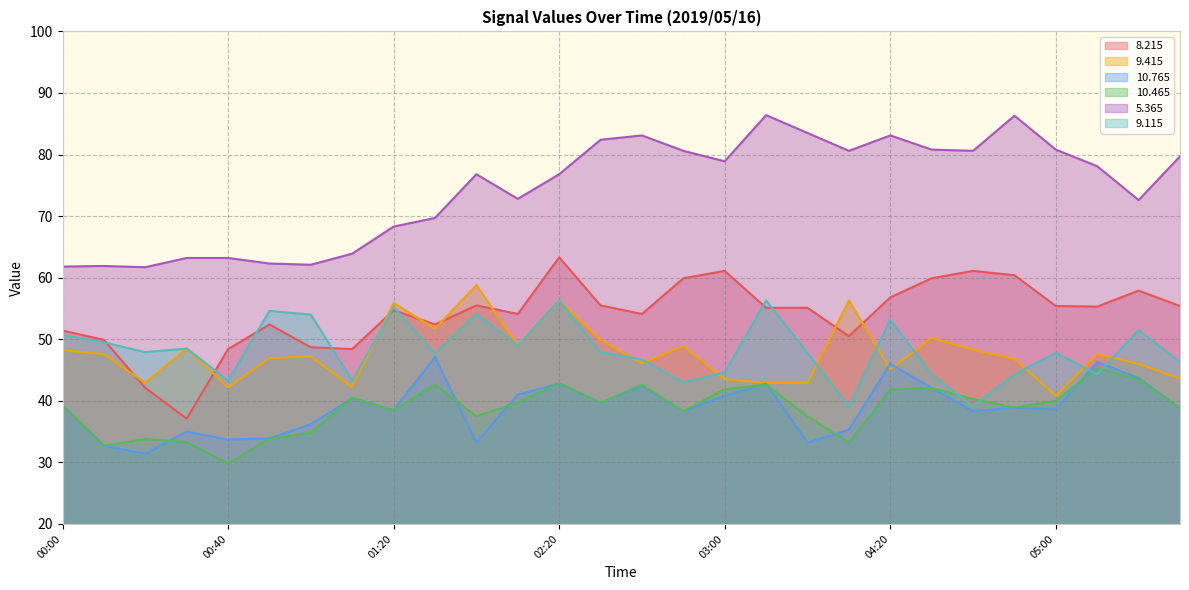

True or false:  10.465 has a value of 37.5 at 03:20.

True